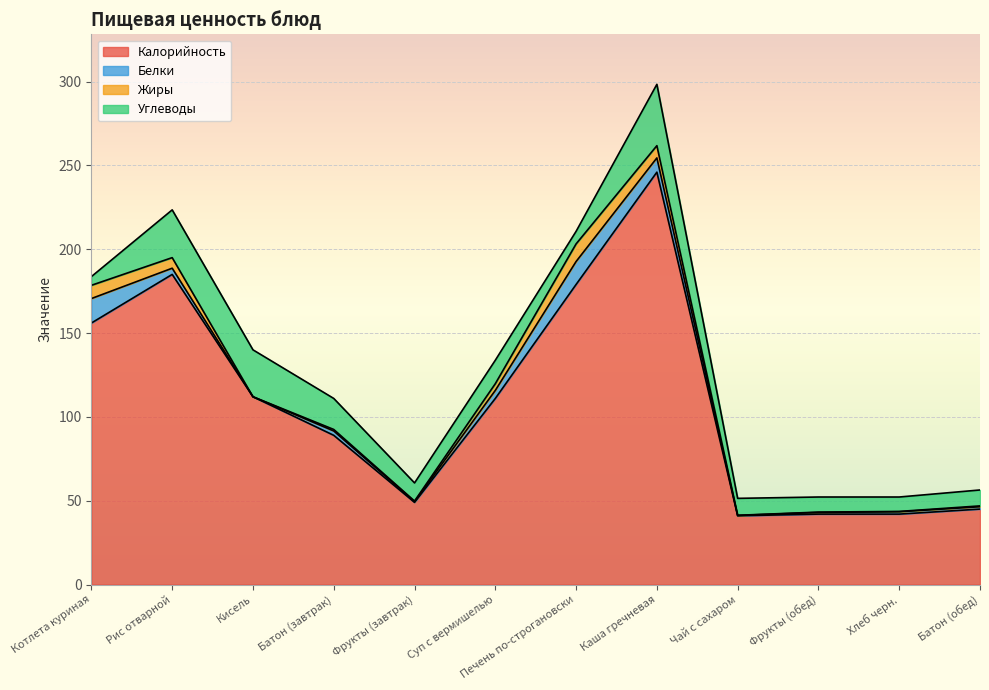

How many lines are shown in the chart?

4